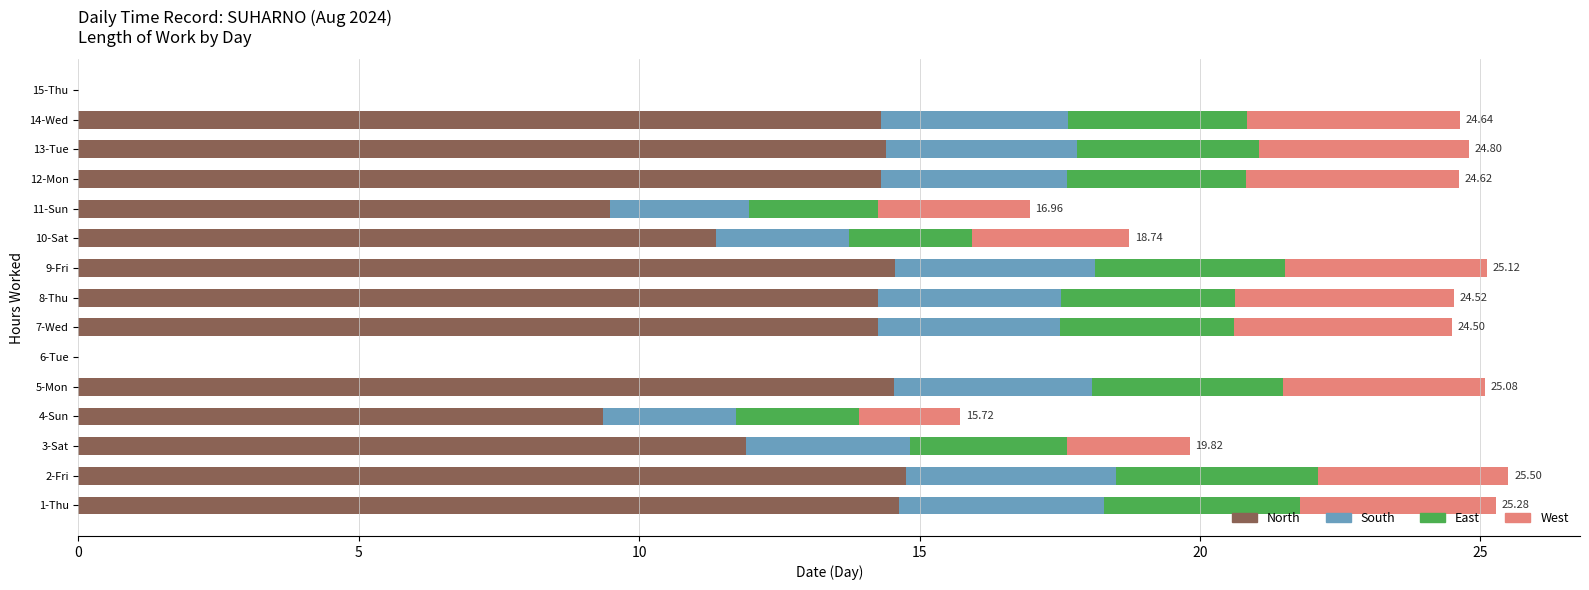

What is the total value across all series at 1-Thu?

25.3